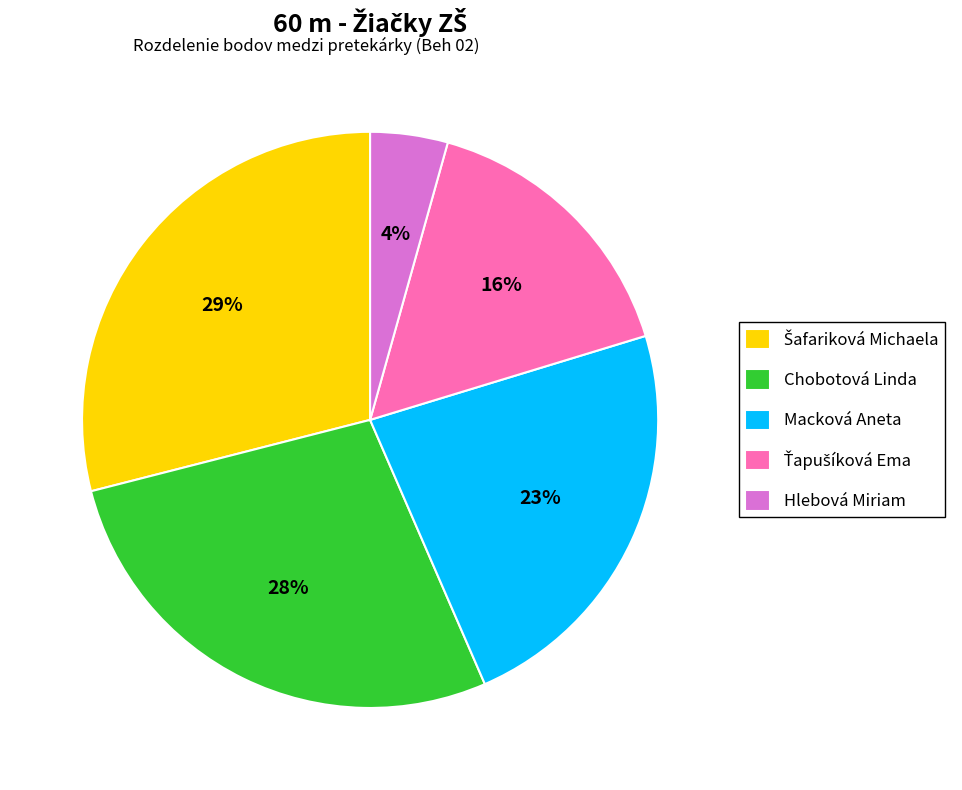

Is there any slice that represents more than half of the pie?

No